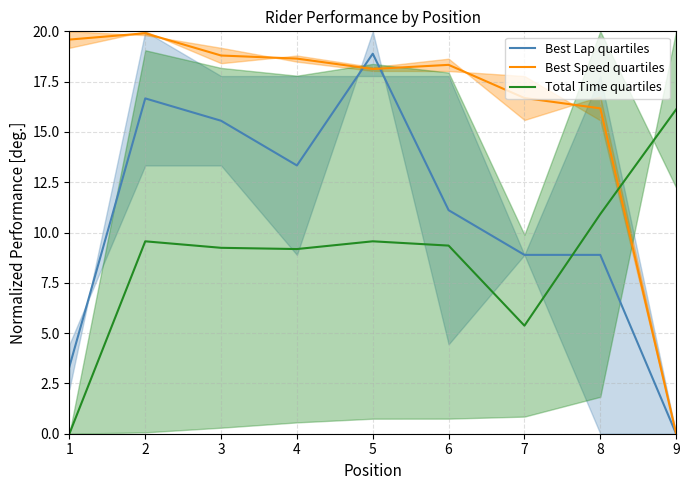

What is the sum of the Best Speed quartiles values at 2 and 6?

38.2